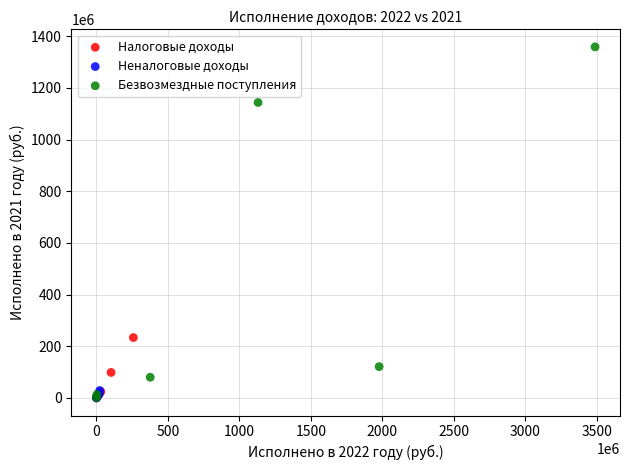

Which series has the widest spread of Y values?

Безвозмездные поступления